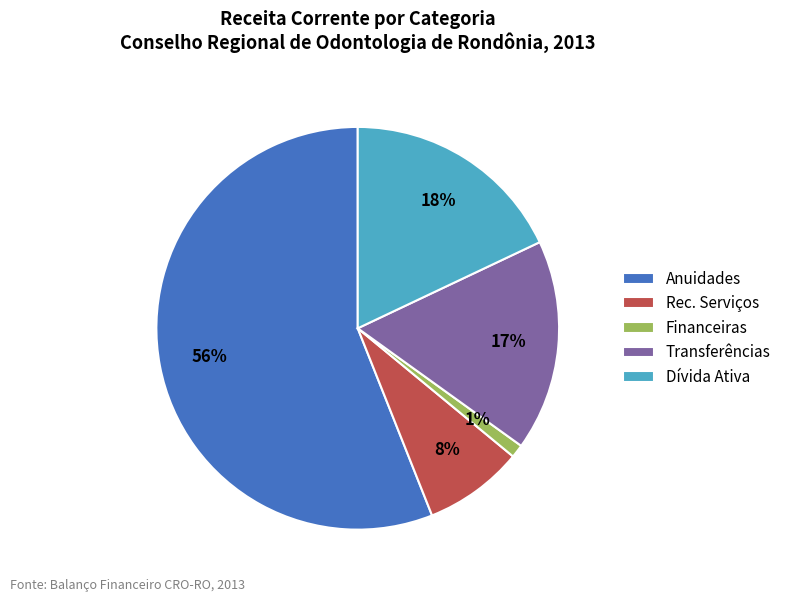

To the nearest percent, what percentage of the pie is Financeiras?

1%